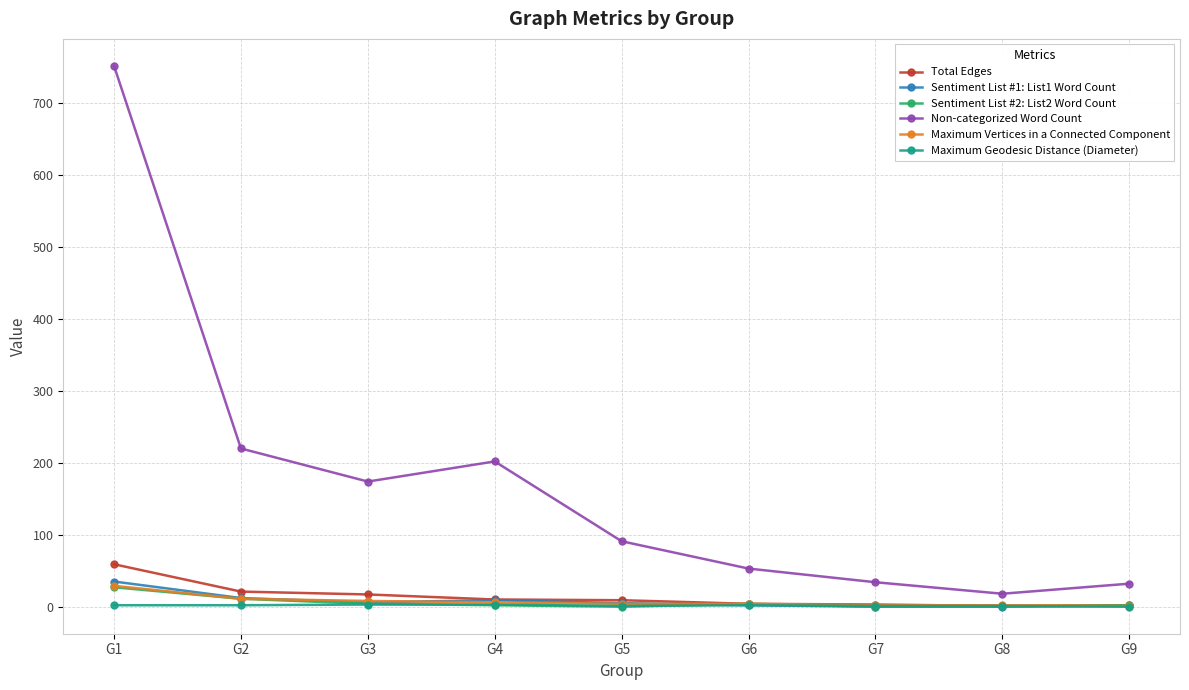

How many categories are shown in the chart?

9